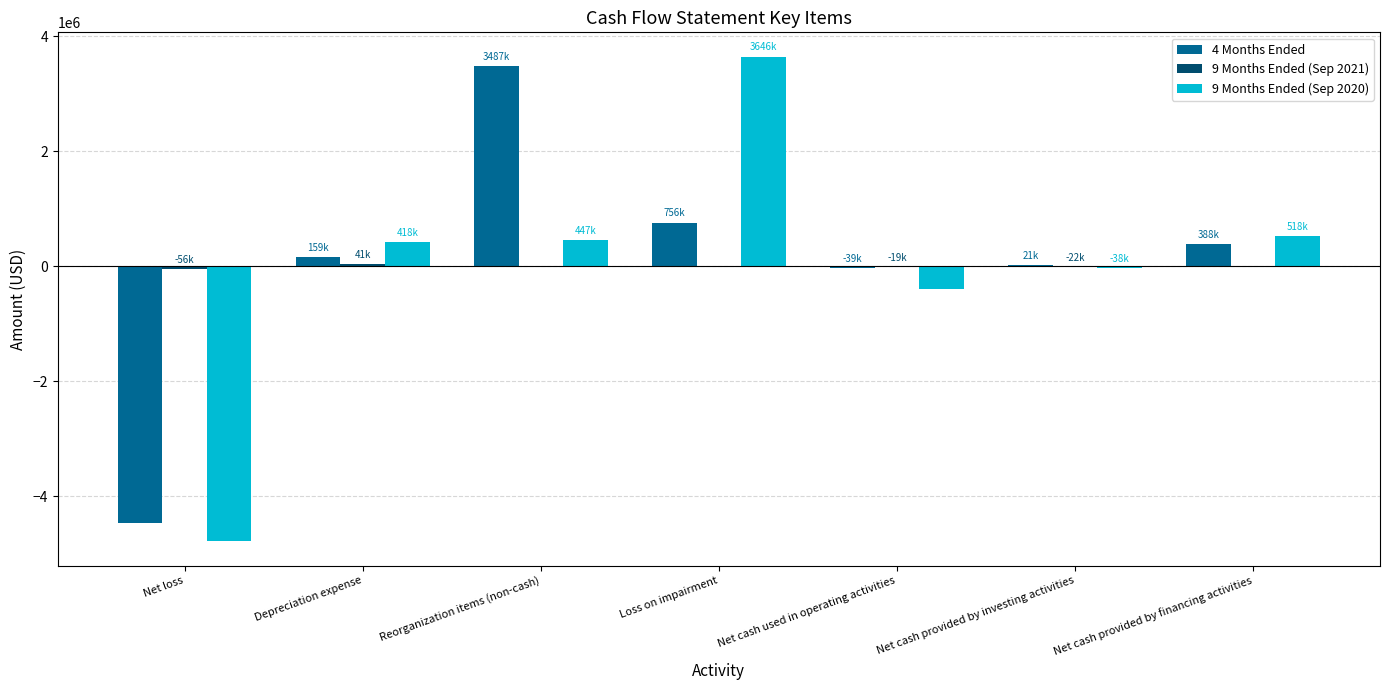

At which label is 4 Months Ended closest to -488250?

Net cash used in operating activities